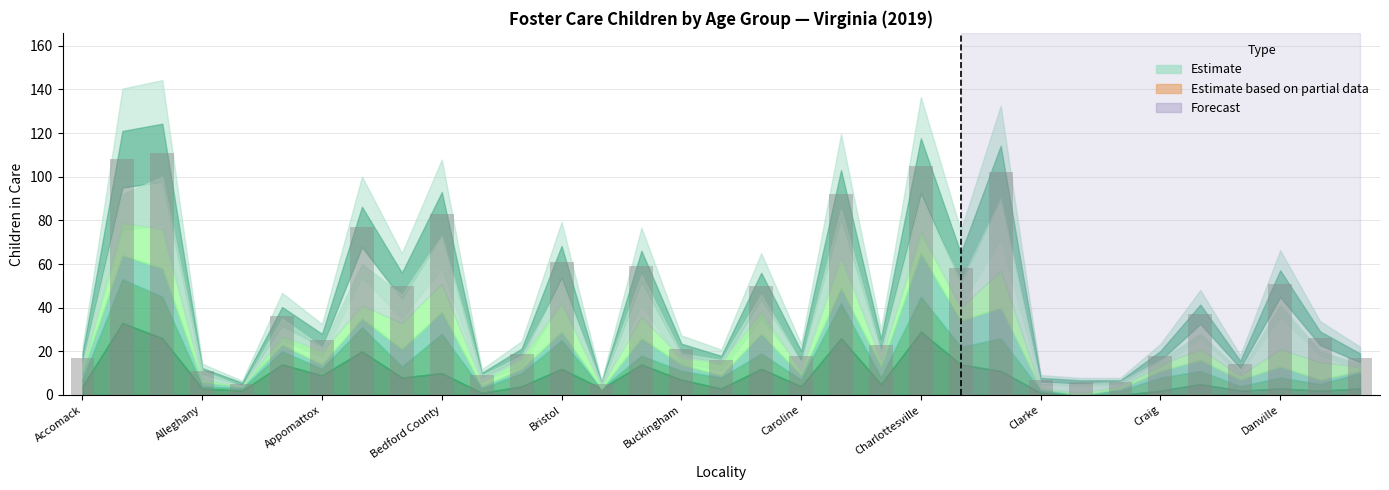

What is the value of the 4th bar from the left?

11